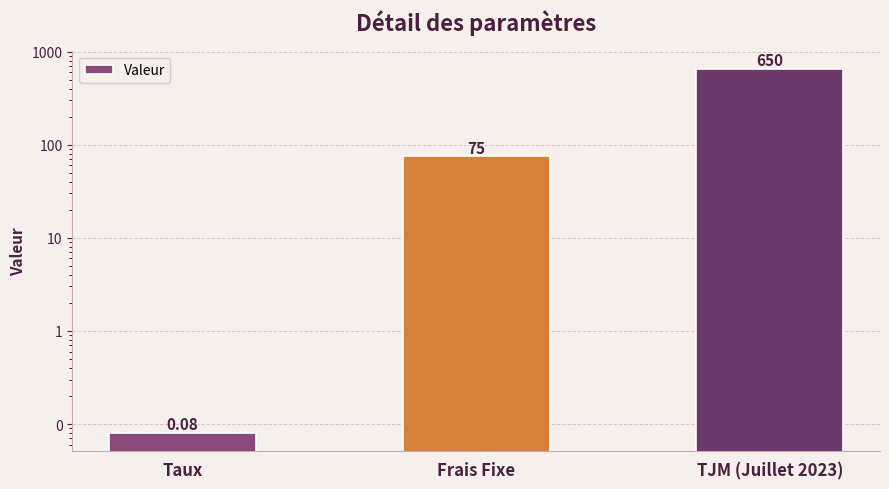

What is the difference between the maximum and minimum values?

649.9